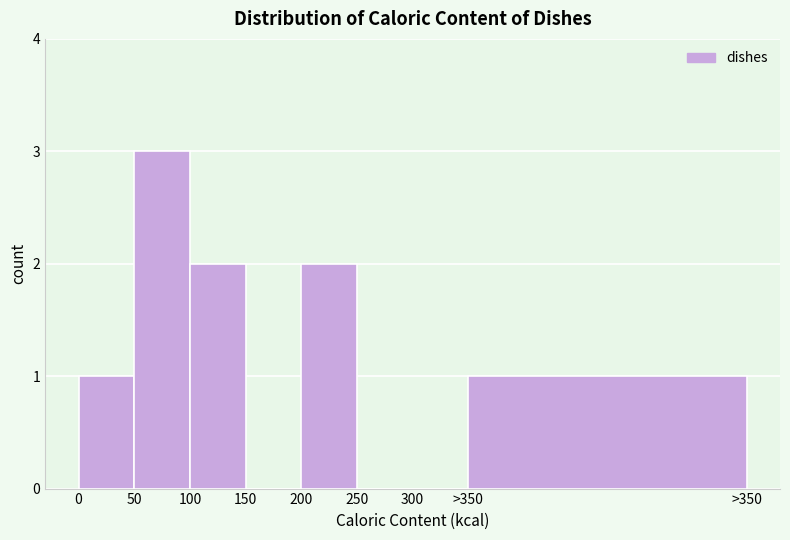

Reading right to left, extract all data points from this chart.

>350=1	300=0	250=0	200=2	150=0	100=2	50=3	0=1